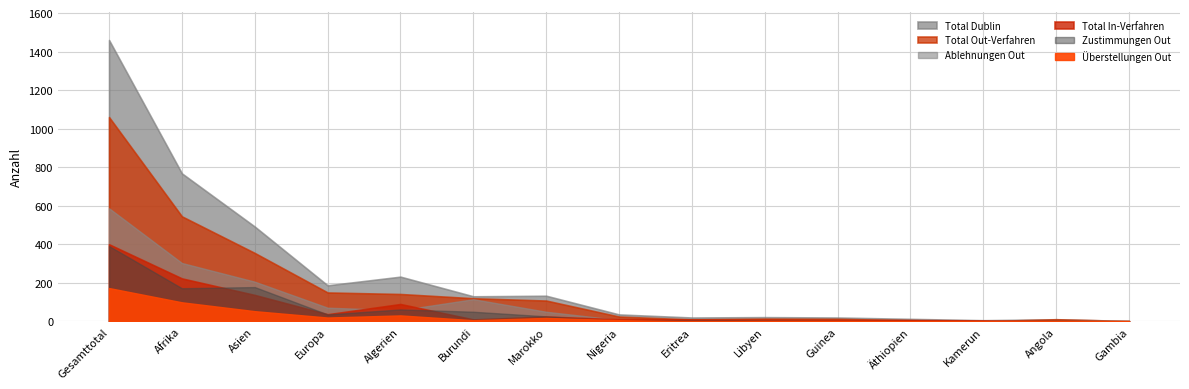

Reading left to right, what are all the values shown in this chart?

Total Out-Verfahren: Gesamttotal=1060	Afrika=545	Asien=355	Europa=150	Algerien=142	Burundi=120	Marokko=108	Nigeria=25	Eritrea=10	Libyen=14	Guinea=13	Äthiopien=6	Kamerun=1	Angola=11	Gambia=2
Total In-Verfahren: Gesamttotal=400	Afrika=223	Asien=137	Europa=37	Algerien=90	Burundi=10	Marokko=25	Nigeria=11	Eritrea=10	Libyen=8	Guinea=7	Äthiopien=7	Kamerun=5	Angola=0	Gambia=0
Zustimmungen Out: Gesamttotal=391	Afrika=172	Asien=178	Europa=36	Algerien=62	Burundi=50	Marokko=26	Nigeria=3	Eritrea=4	Libyen=4	Guinea=2	Äthiopien=1	Kamerun=0	Angola=2	Gambia=0
Ablehnungen Out: Gesamttotal=587	Afrika=303	Asien=206	Europa=71	Algerien=58	Burundi=115	Marokko=50	Nigeria=7	Eritrea=6	Libyen=6	Guinea=3	Äthiopien=2	Kamerun=3	Angola=1	Gambia=4
Total Dublin: Gesamttotal=1460	Afrika=768	Asien=492	Europa=187	Algerien=232	Burundi=130	Marokko=133	Nigeria=36	Eritrea=20	Libyen=22	Guinea=20	Äthiopien=13	Kamerun=6	Angola=11	Gambia=2
Überstellungen Out: Gesamttotal=173	Afrika=99	Asien=53	Europa=20	Algerien=31	Burundi=6	Marokko=18	Nigeria=6	Eritrea=0	Libyen=2	Guinea=2	Äthiopien=1	Kamerun=0	Angola=0	Gambia=2